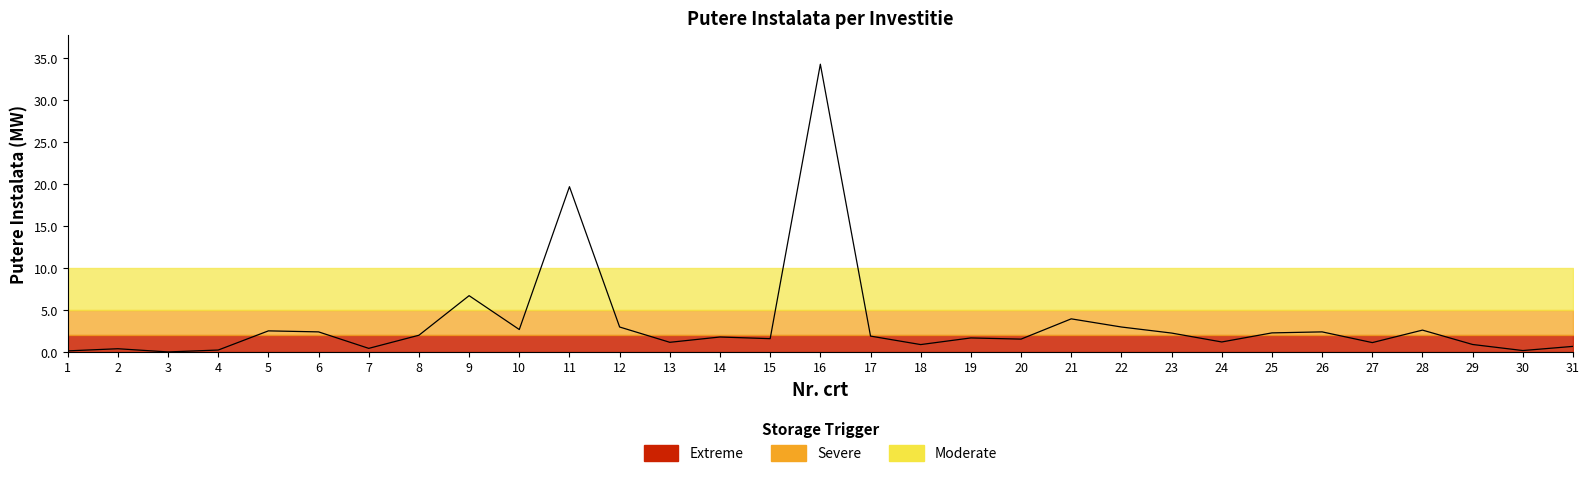

What is the average value?

3.4